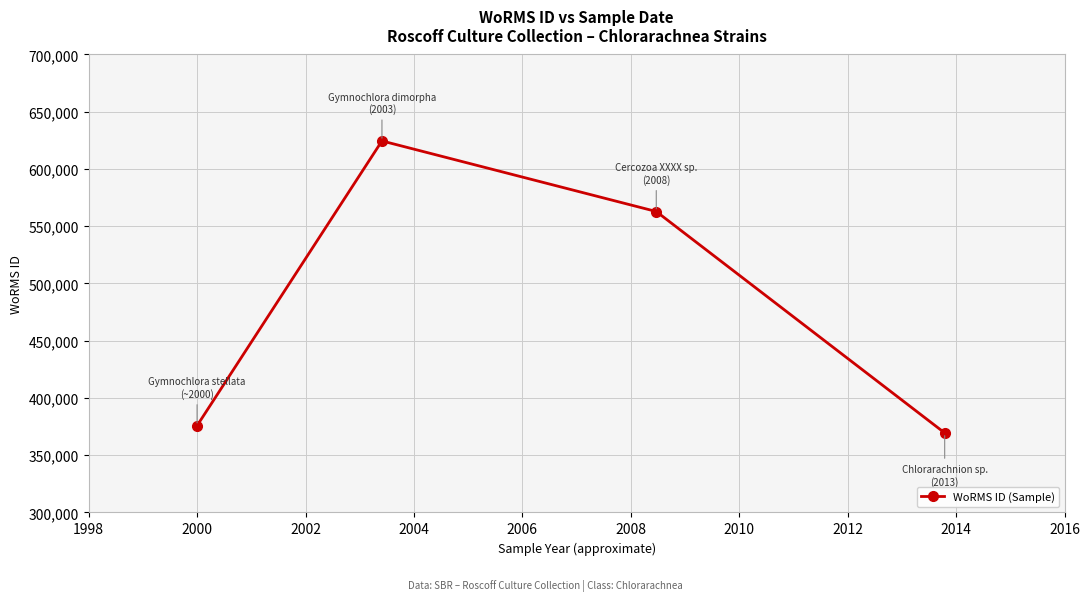

True or false: there are more than 1 points higher than both neighbors.

False